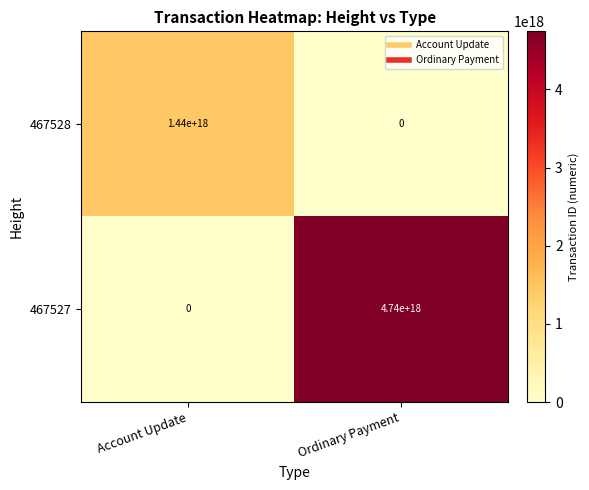

Where is 467527 nearest to the value 2370000000000000000?

Account Update